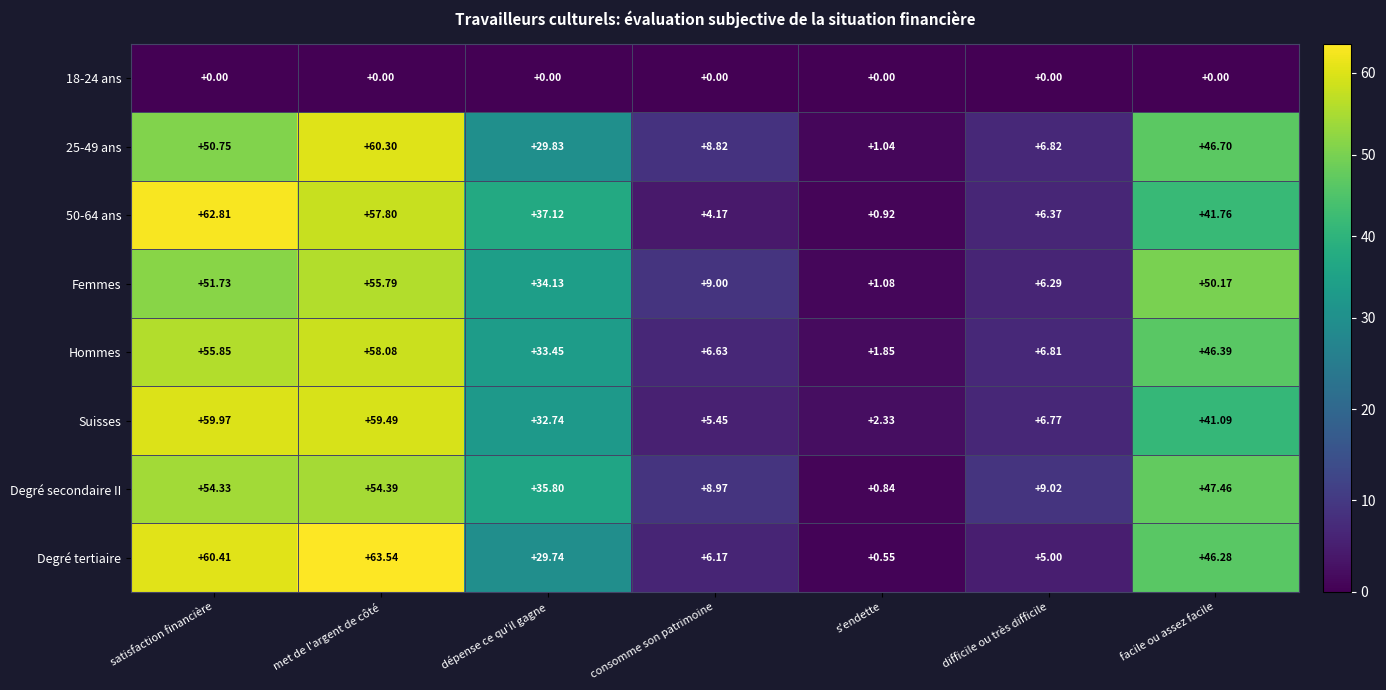

At which label is 50-64 ans closest to 31?

dépense ce qu'il gagne